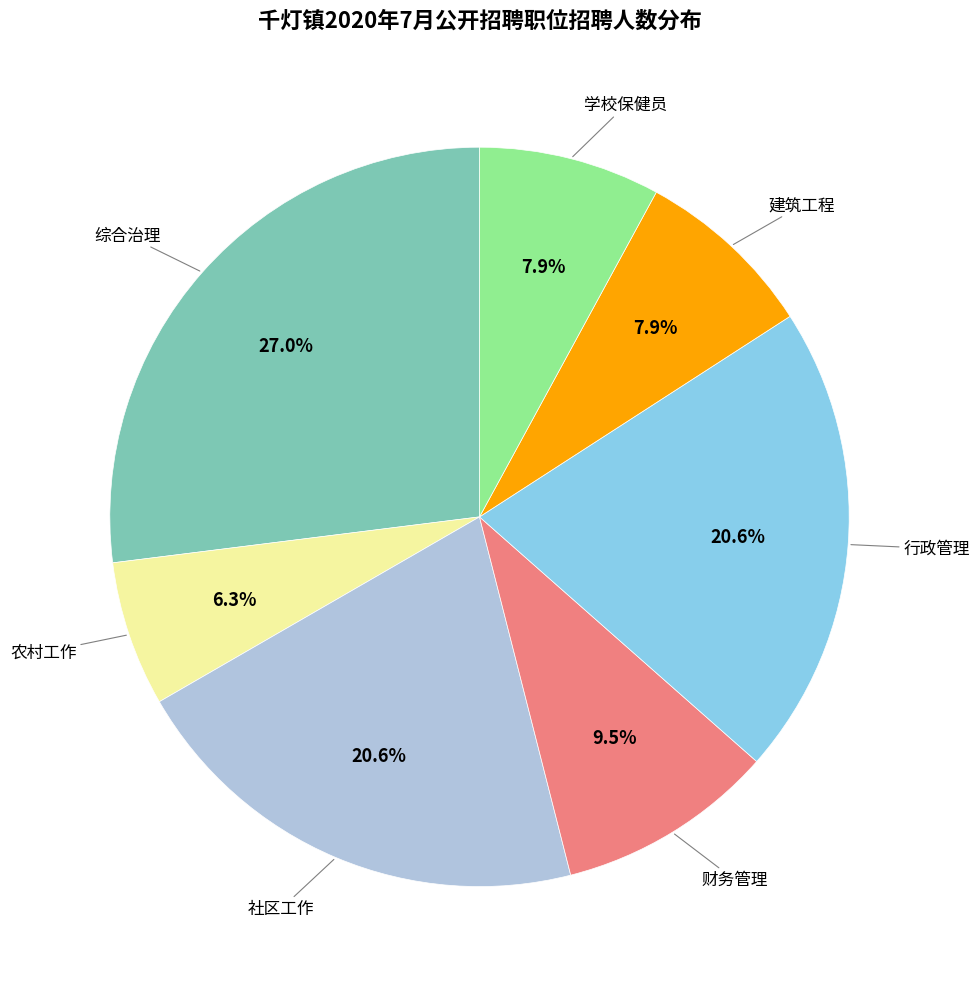

Is there a majority slice in this chart?

No